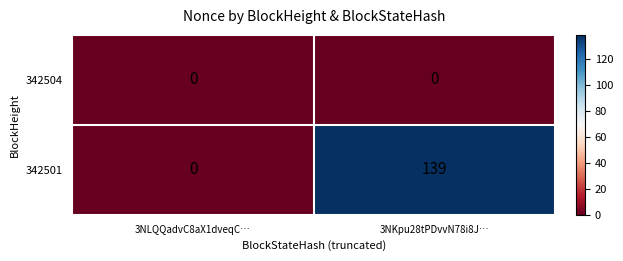

List the series in order of their peak value, highest first.

342501, 342504